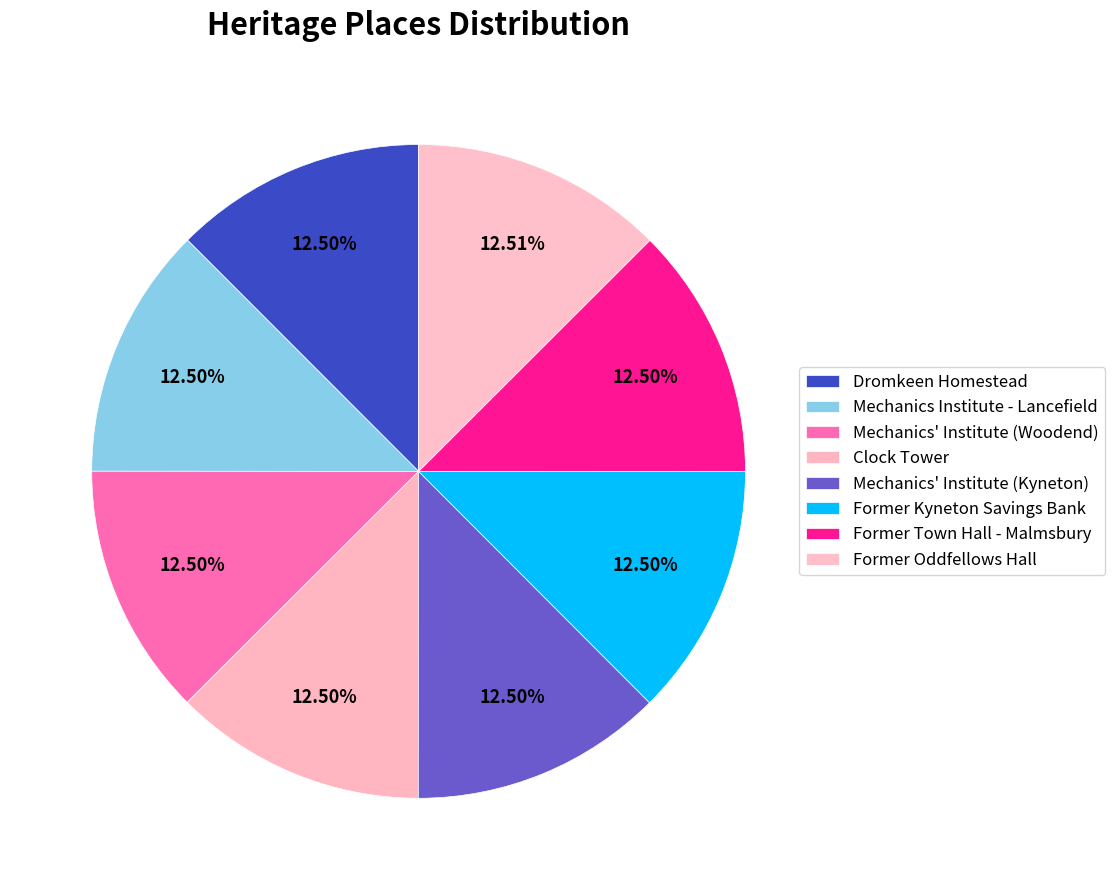

True or false: Mechanics' Institute (Woodend) accounts for 23% of the total.

False